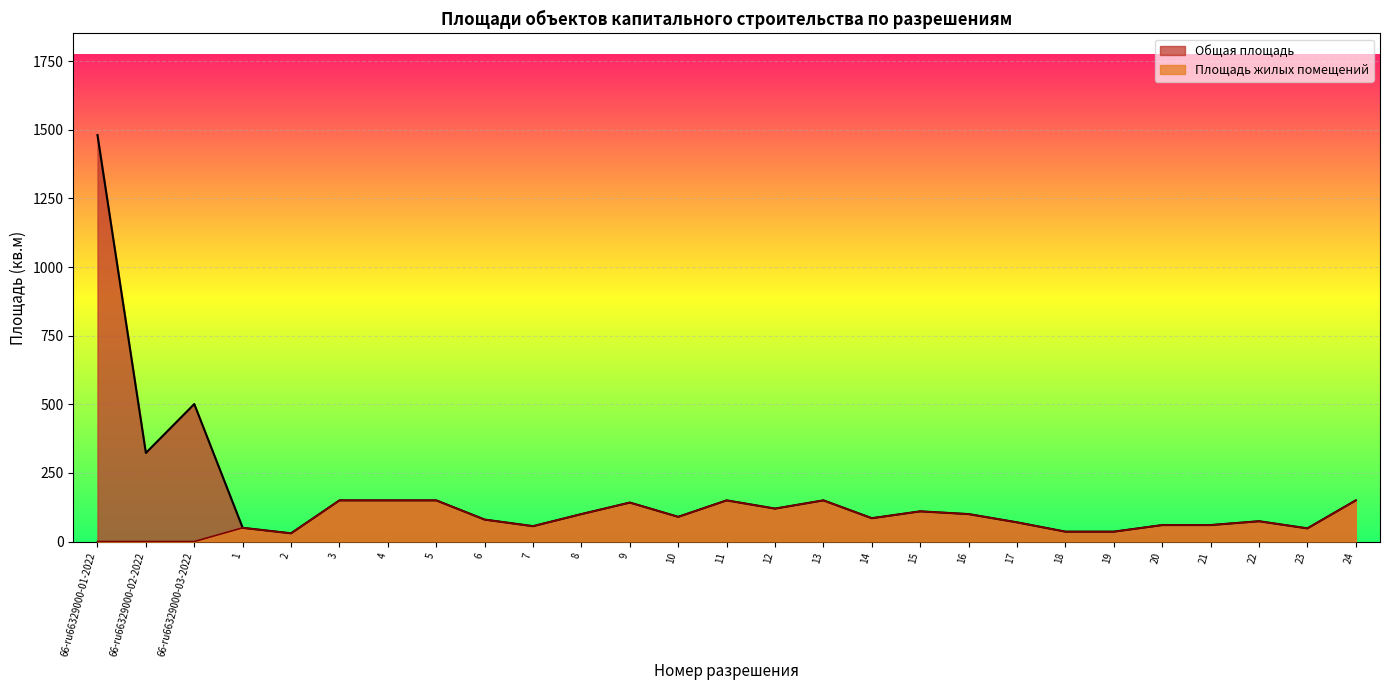

Does the chart display data point markers on the line(s)?

No